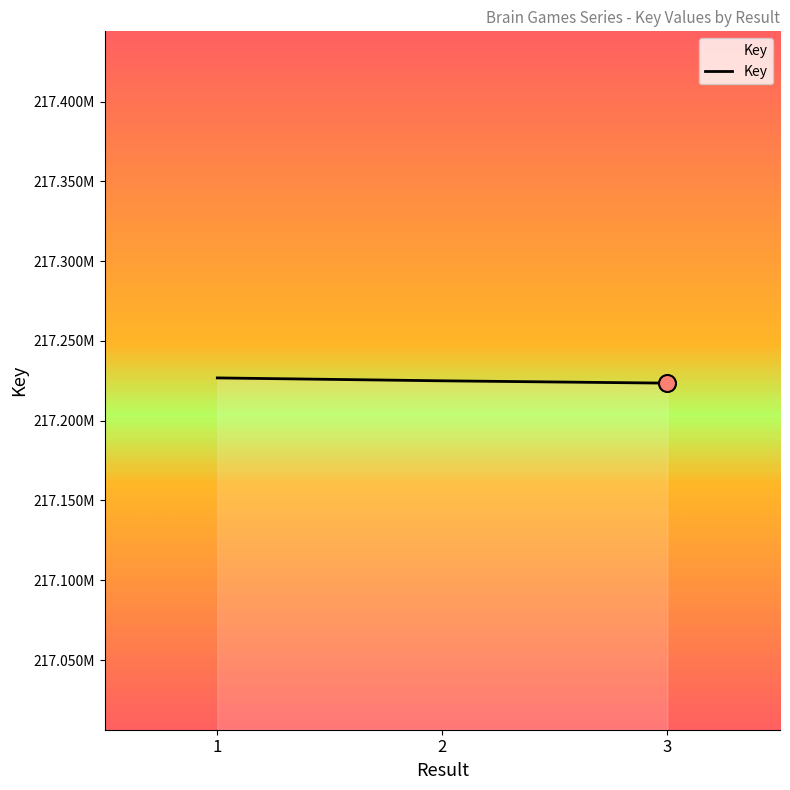

Between 1 and 2, which is larger?

1